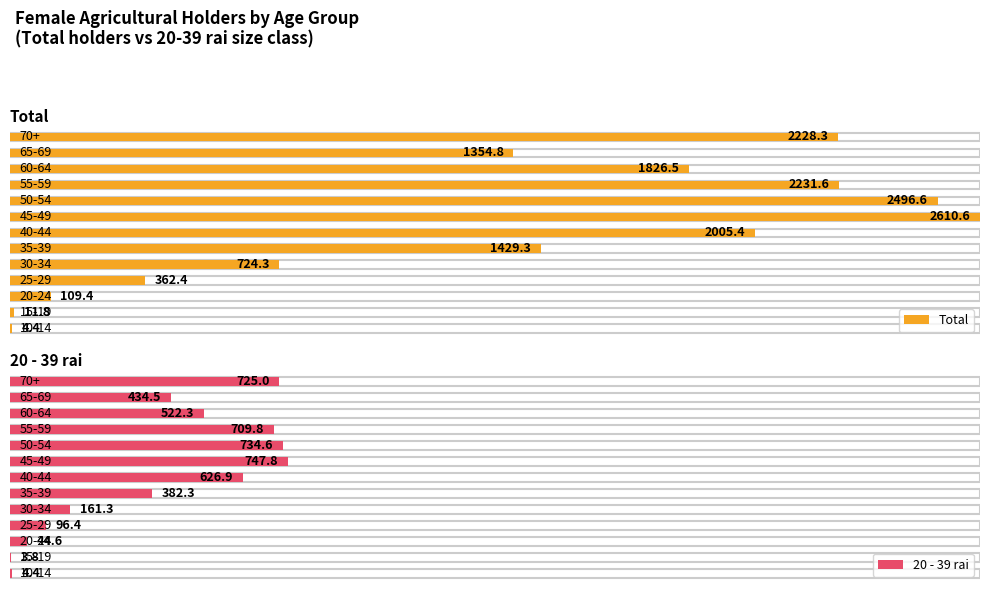

Which series changed the most between 25-29 and 50-54?

Total